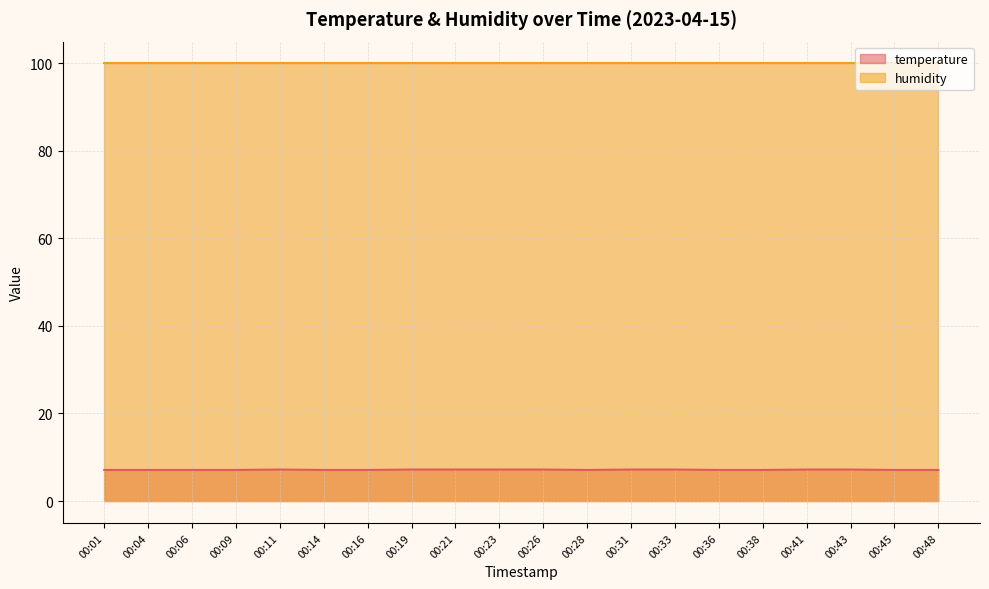

Count the number of categories in the chart.

20